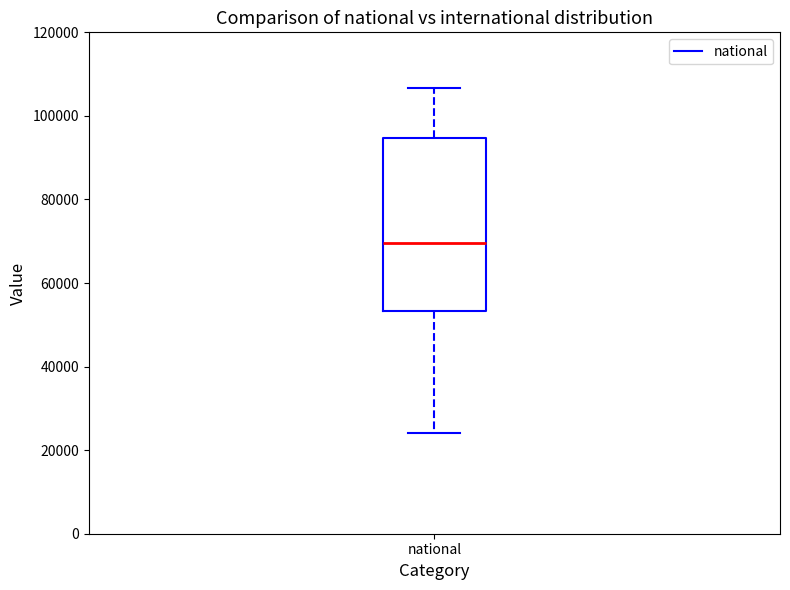

Where is the upper edge of the box for national on the y-axis? The values are not printed on the chart, so give them approximately, as read against the axis.

94000